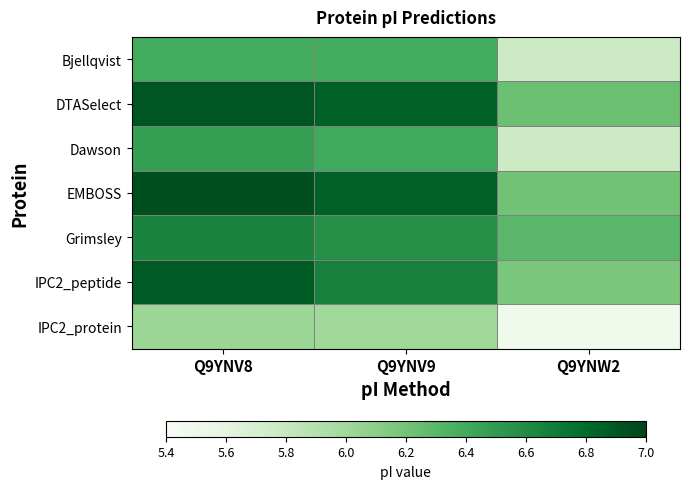

At Q9YNV9, list the series in order from smallest to largest.

IPC2_protein, Bjellqvist, Dawson, Grimsley, IPC2_peptide, DTASelect, EMBOSS